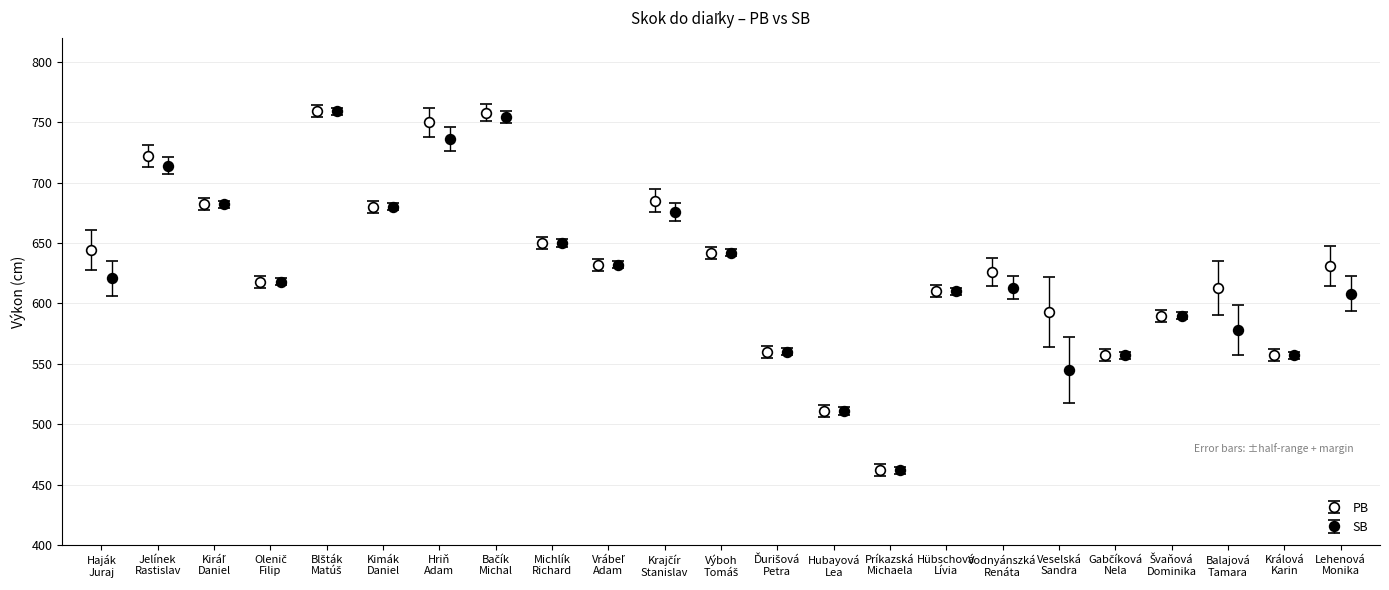

What is the minimum value for PB?

462